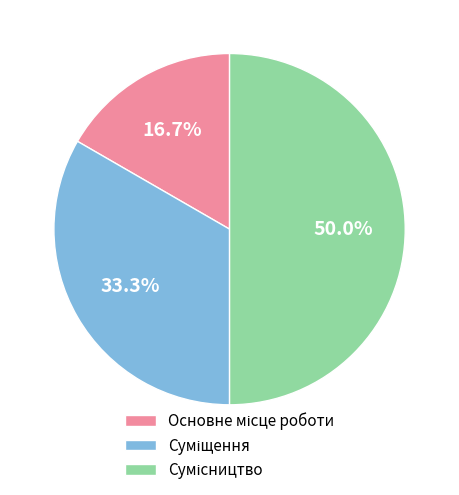

Which slice is the largest?

Сумісництво